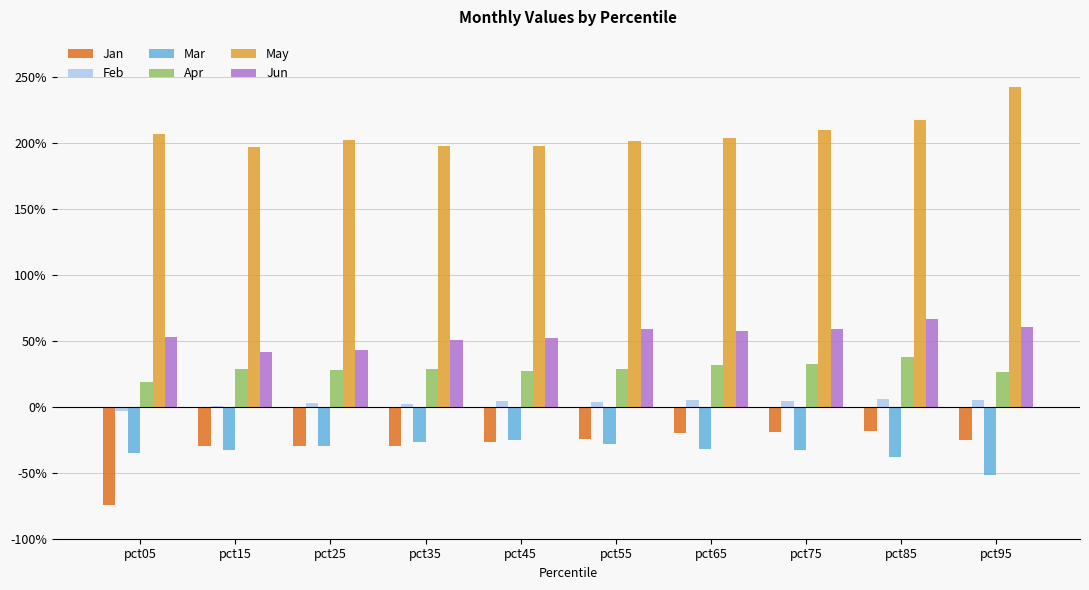

Does the chart contain stacked bars?

No